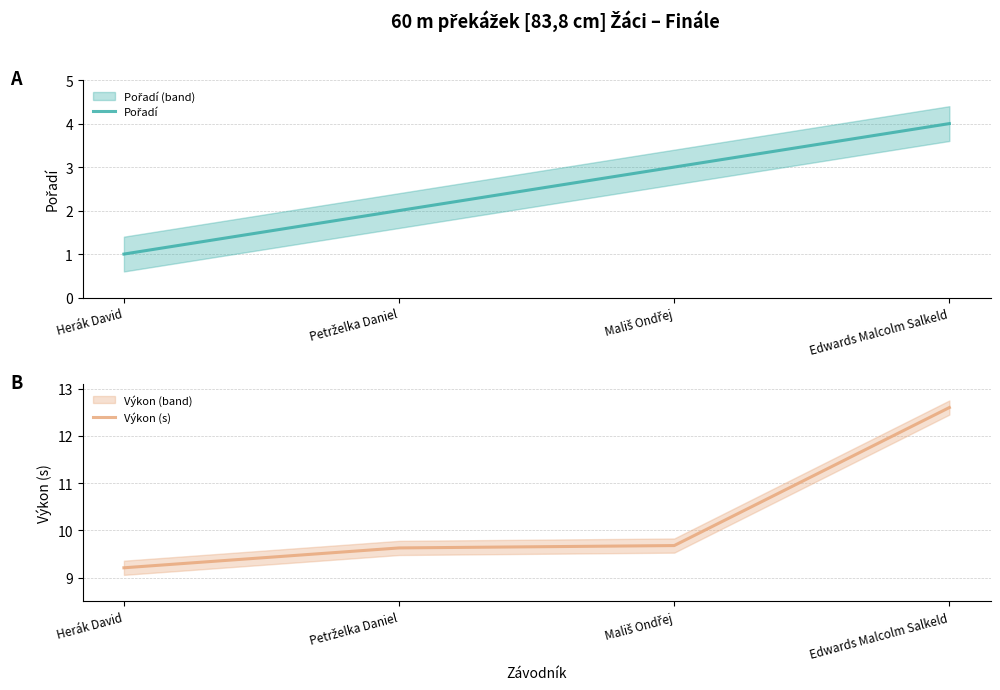

What position from the left is Edwards Malcolm Salkeld?

4